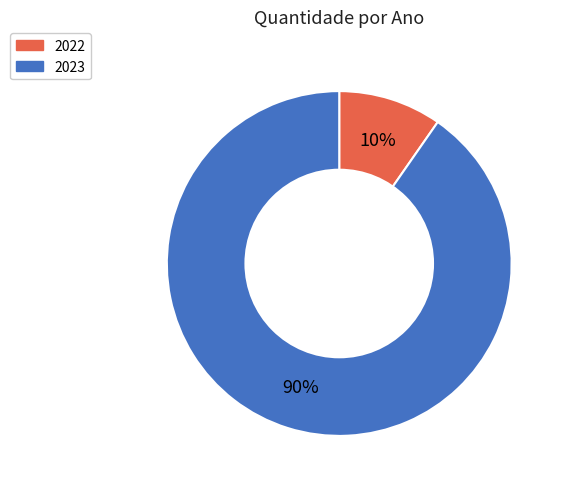

What is the majority slice?

2023